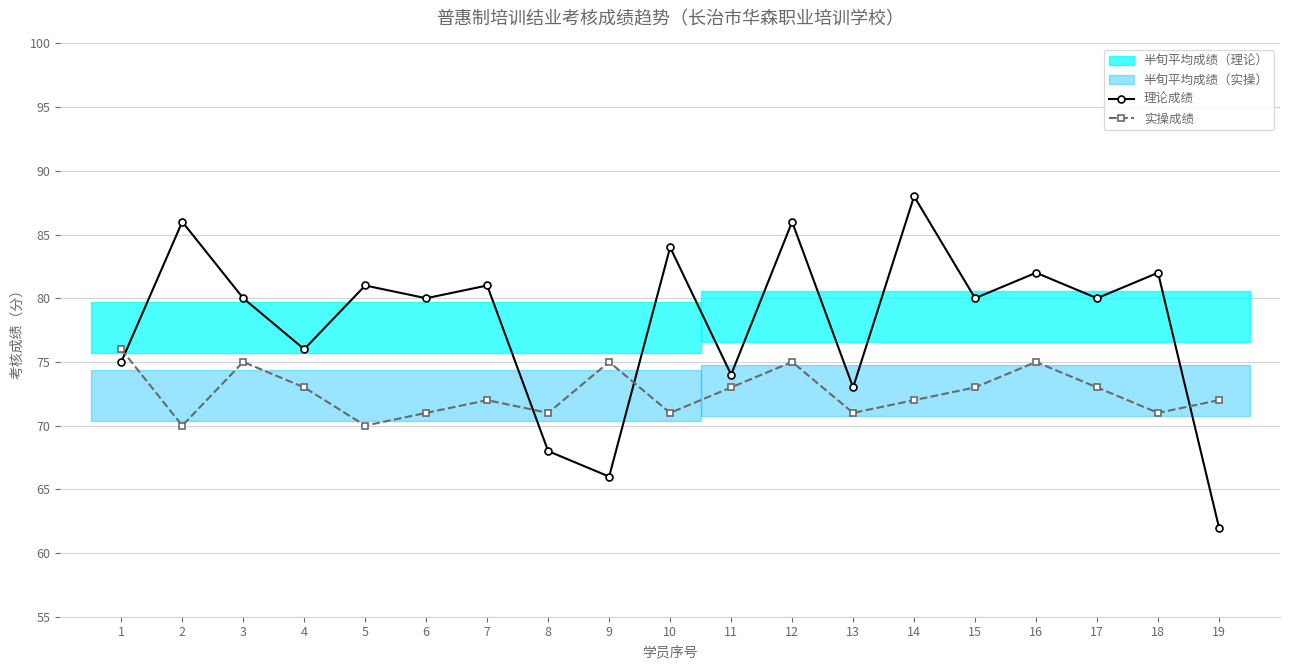

Between 6 and 11, which series saw the biggest shift?

理论成绩